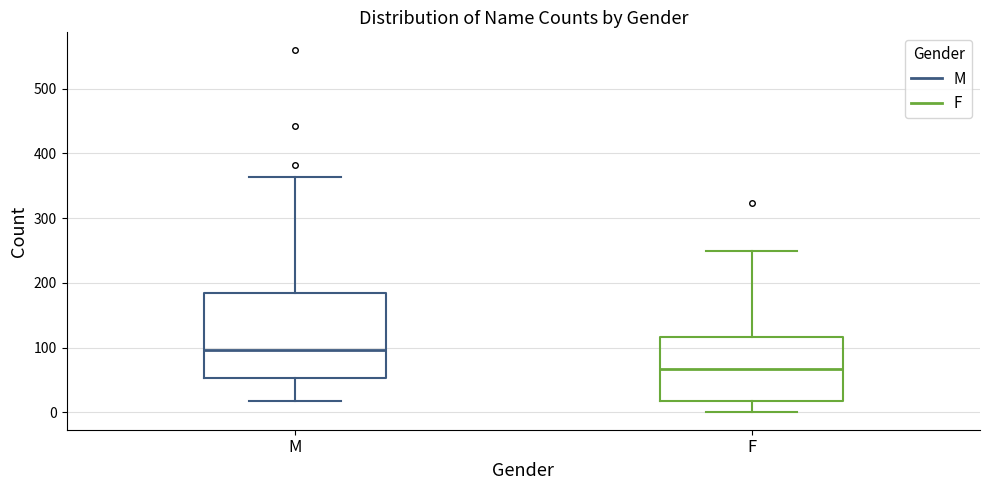

Reading left to right, transcribe this box plot: for each box, give where its median line is, the range the box spans, and where its two whiskers end, as read against the y-axis. The values are not printed on the chart, so give them approximately, as read against the axis.

M: median 100, box 50 to 180, whiskers 20 to 360
F: median 70, box 20 to 120, whiskers 0 to 250